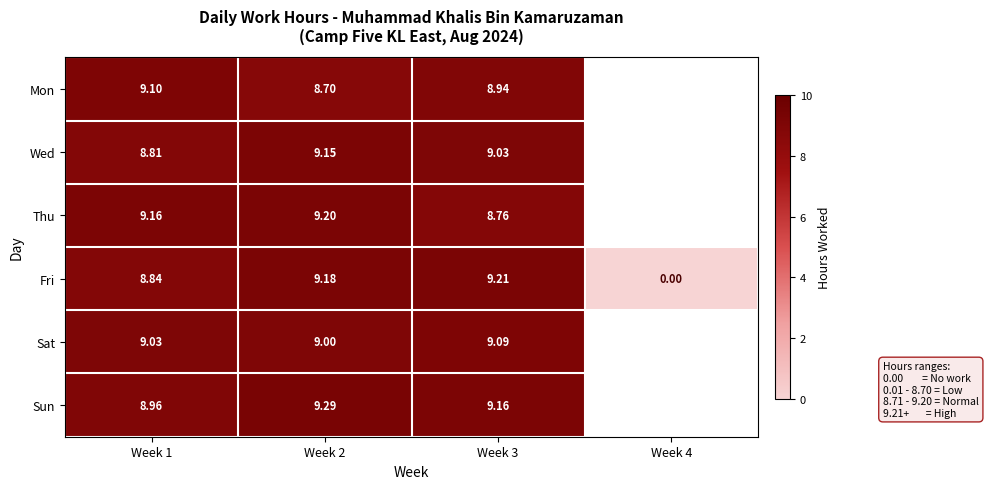

Between Week 1 and Week 2, which series saw the biggest shift?

Mon